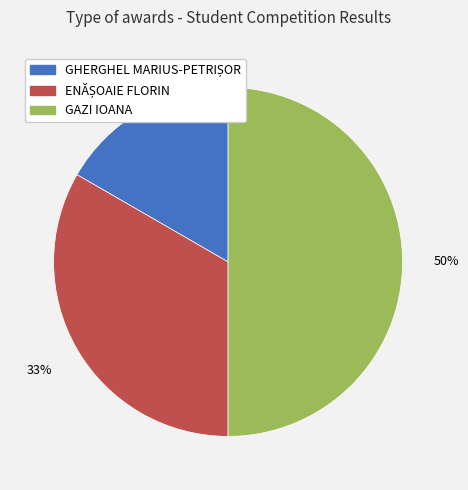

Which category has the biggest portion of the pie?

GAZI IOANA